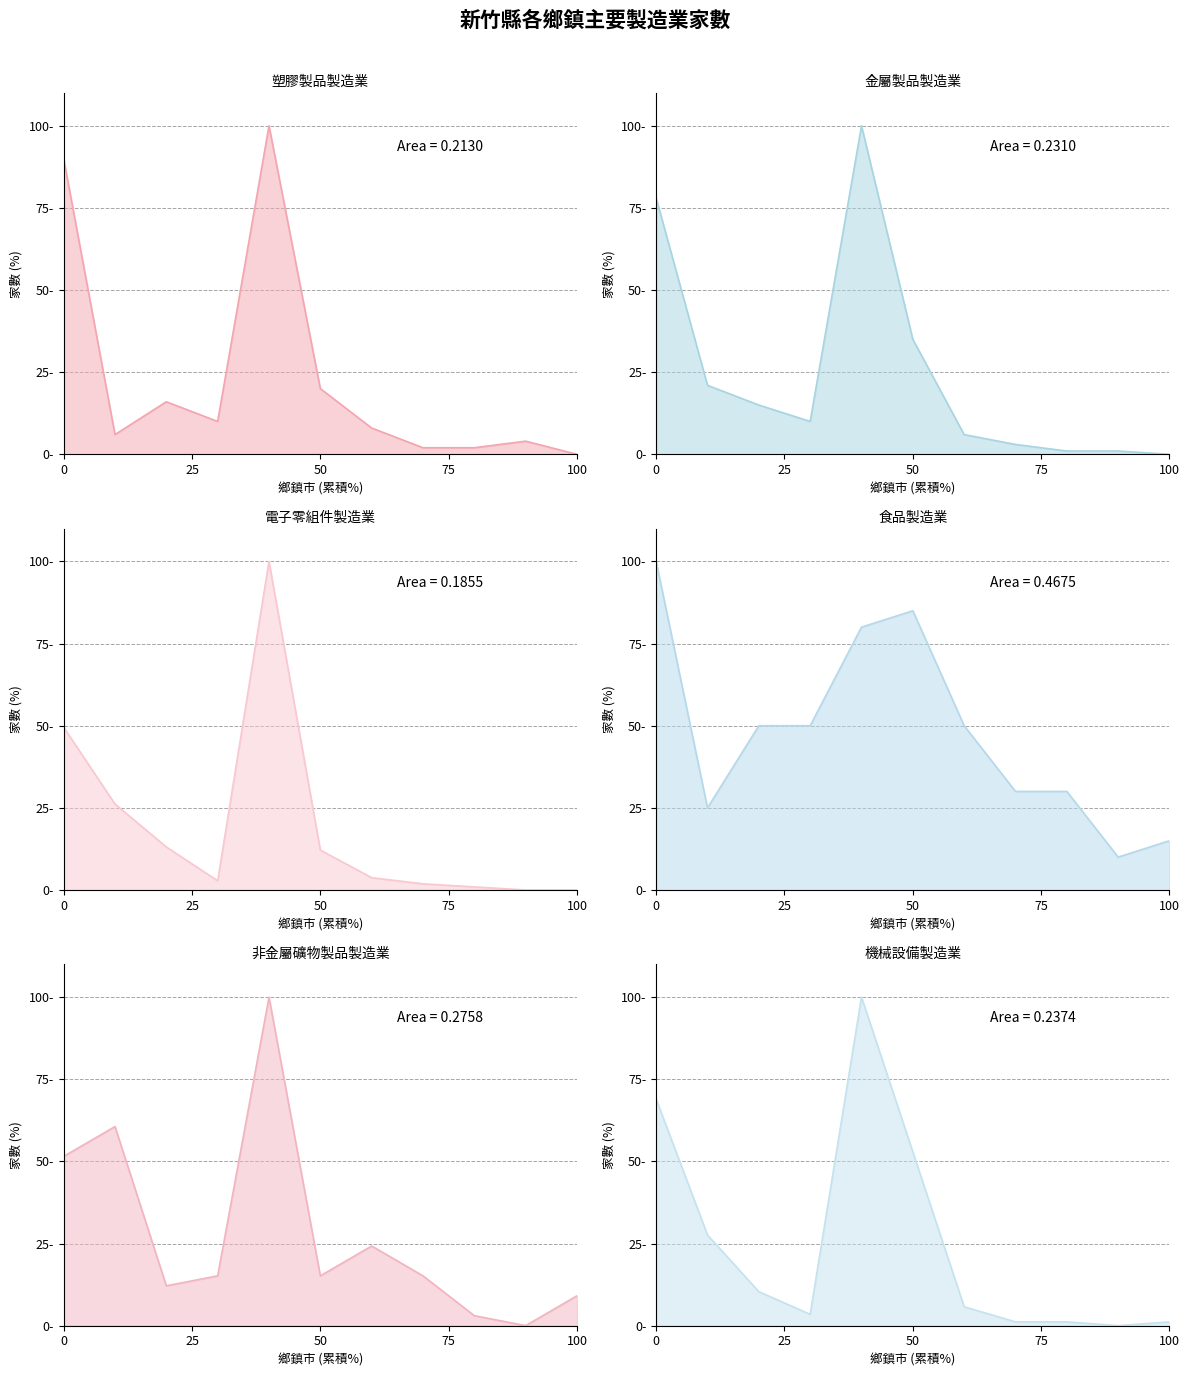

How many values in 塑膠製品製造業 are above zero?

10